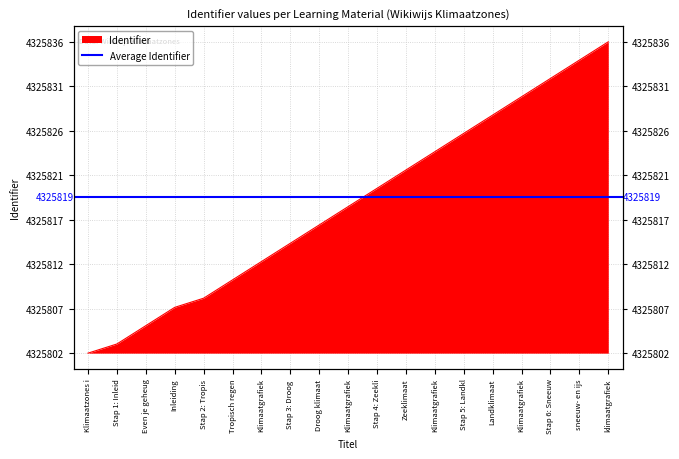

What is the label of the 17th point from the right?

Even je geheug